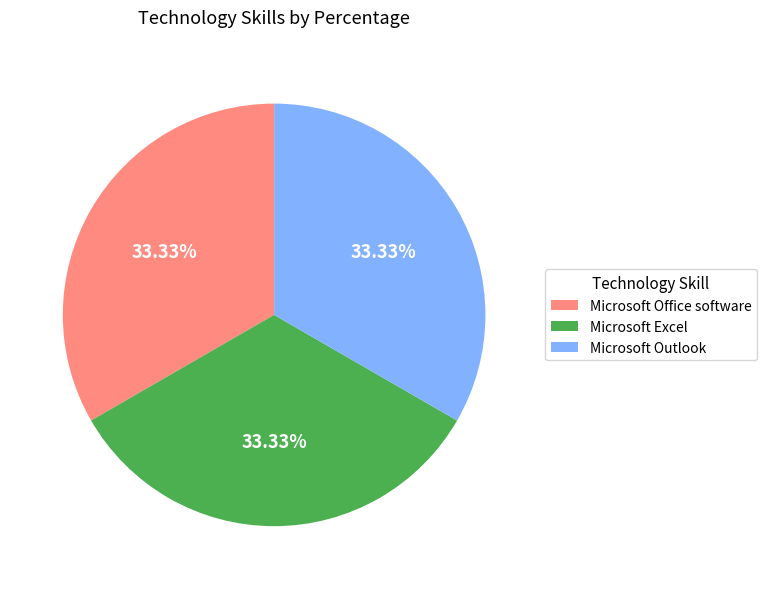

What is the ratio of the value at Microsoft Outlook to the value at Microsoft Excel?

1.0